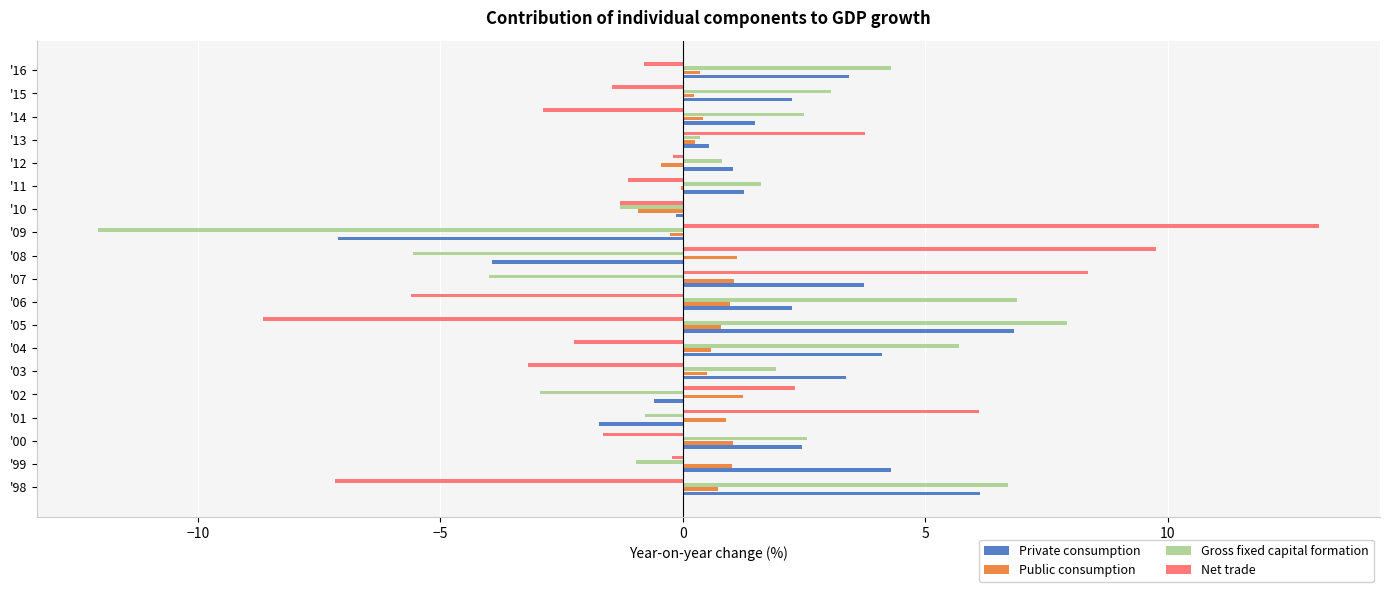

Is the value of Gross fixed capital formation at '00 greater than the value of Private consumption at '99?

No